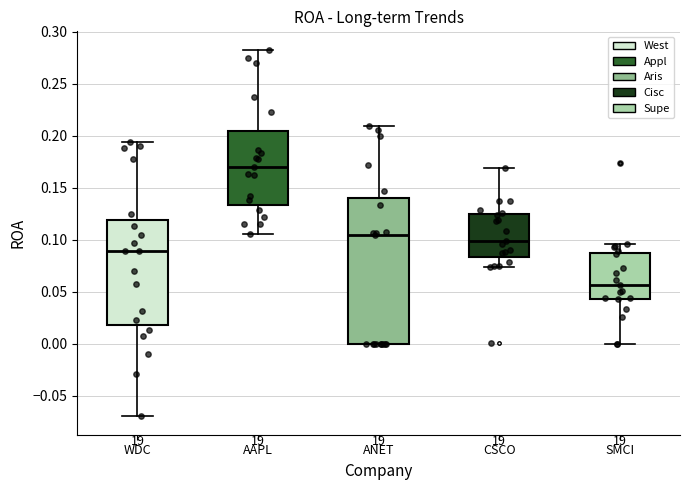

Which box's median line is the lowest?

SMCI